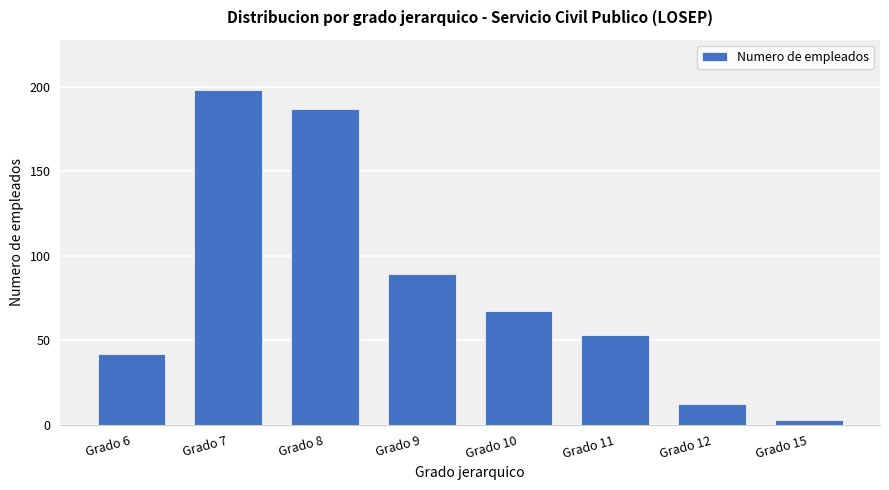

What is the ratio of the value at Grado 10 to the value at Grado 7?

0.3